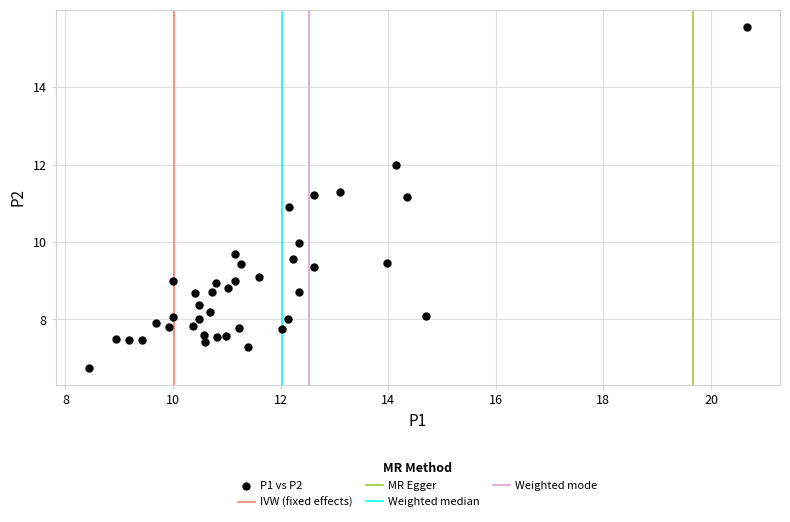

What is the range of Y values (max minus min)?

8.8